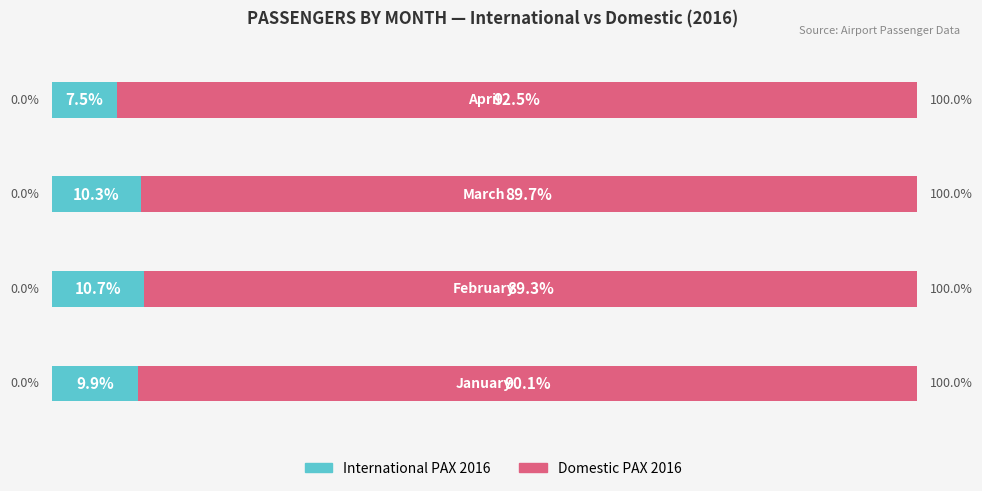

What is the value of the Domestic PAX 2016 bar at the 3rd from the left?

89.7